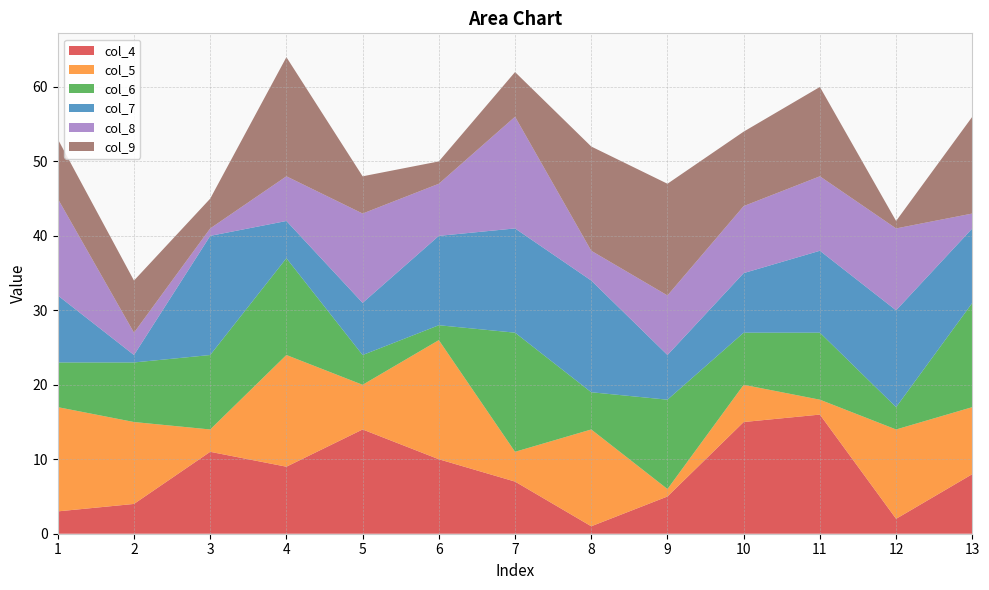

Reading right to left, list all the values displayed in this chart.

col_4: 8	2	16	15	5	1	7	10	14	9	11	4	3
col_5: 9	12	2	5	1	13	4	16	6	15	3	11	14
col_6: 14	3	9	7	12	5	16	2	4	13	10	8	6
col_7: 10	13	11	8	6	15	14	12	7	5	16	1	9
col_8: 2	11	10	9	8	4	15	7	12	6	1	3	13
col_9: 13	1	12	10	15	14	6	3	5	16	4	7	8